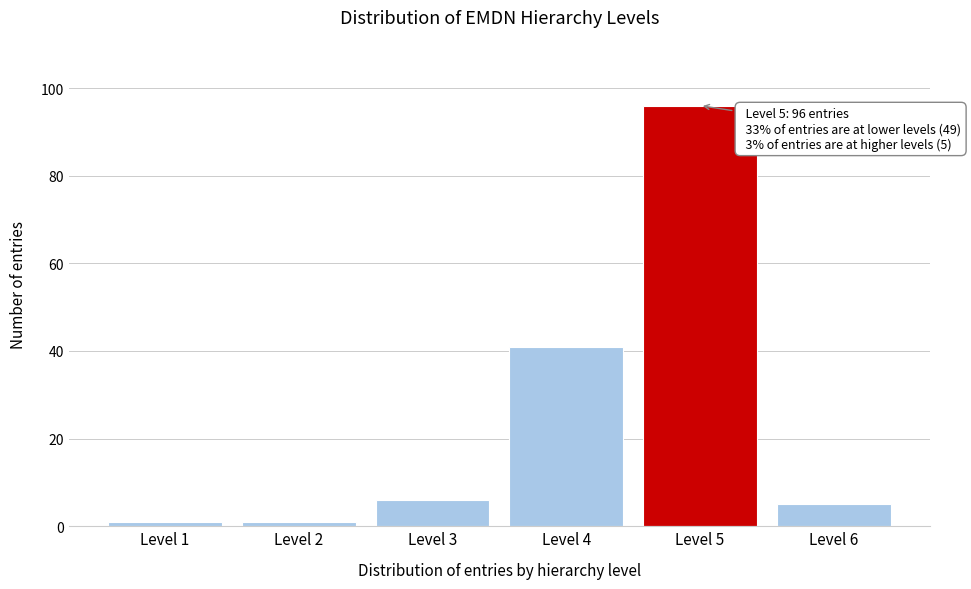

Reading left to right, extract all data points from this chart.

Level 1=1	Level 2=1	Level 3=6	Level 4=41	Level 5=96	Level 6=5